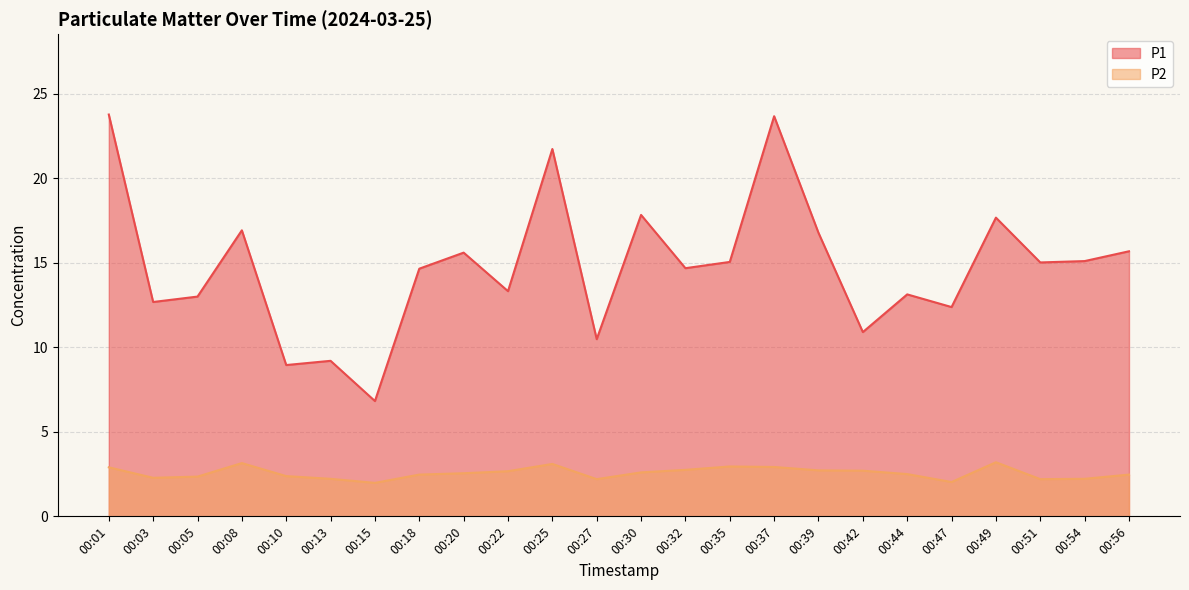

Reading left to right, list all the values displayed in this chart.

P1: 23.8	12.7	13.0	16.9	8.9	9.2	6.8	14.7	15.6	13.3	21.7	10.5	17.8	14.7	15.1	23.7	16.8	10.9	13.1	12.4	17.7	15.0	15.1	15.7
P2: 2.9	2.3	2.4	3.1	2.4	2.2	2.0	2.5	2.5	2.7	3.1	2.2	2.6	2.8	3.0	2.9	2.7	2.7	2.5	2.0	3.2	2.2	2.2	2.5